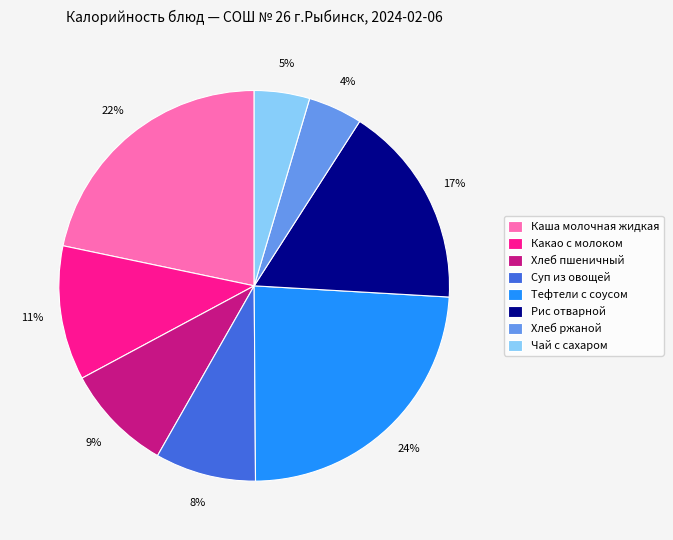

Count the number of slices in the pie.

8